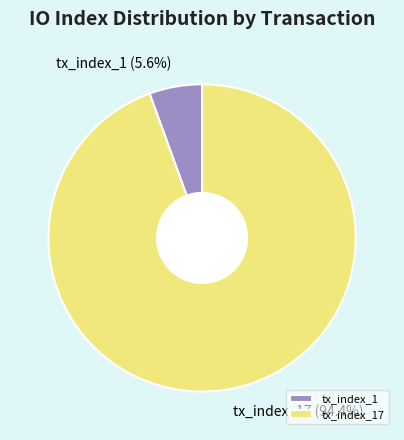

Which slice is the smallest?

tx_index_1